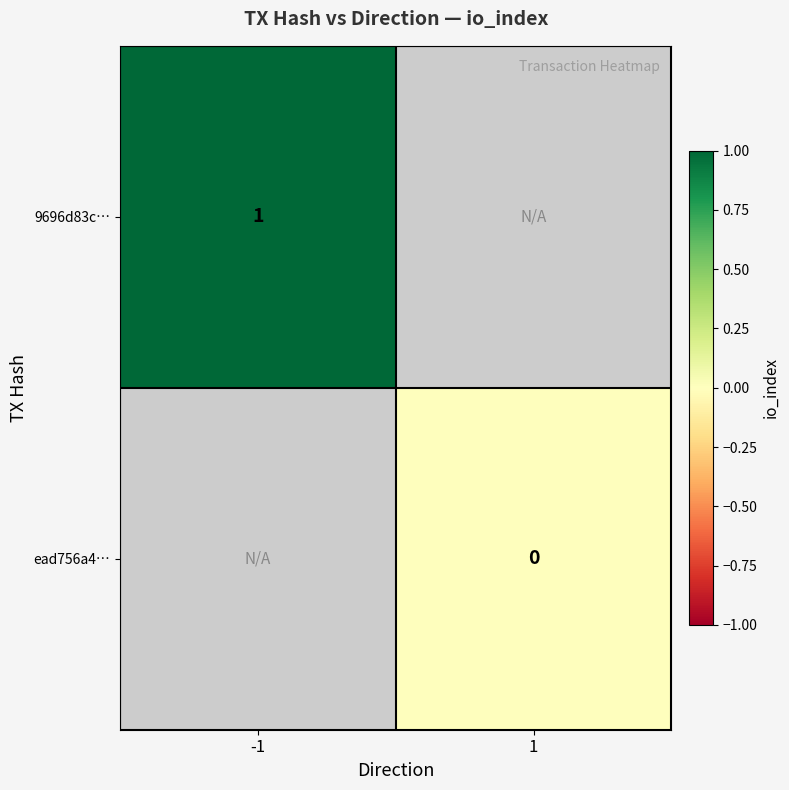

Which category has the highest value in the ead756a4… series?

-1